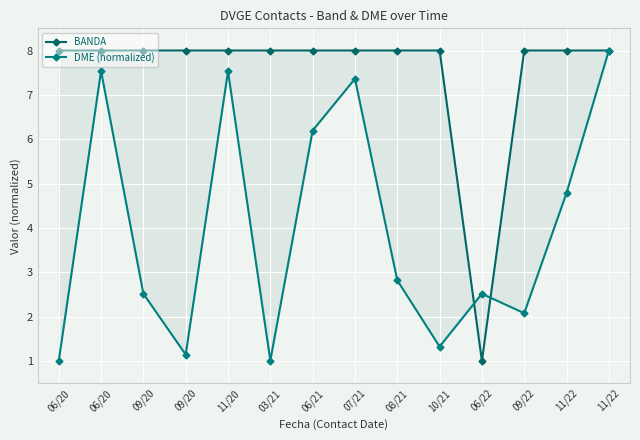

What is the sum of the BANDA values at 09/22 and 09/20?

16.0